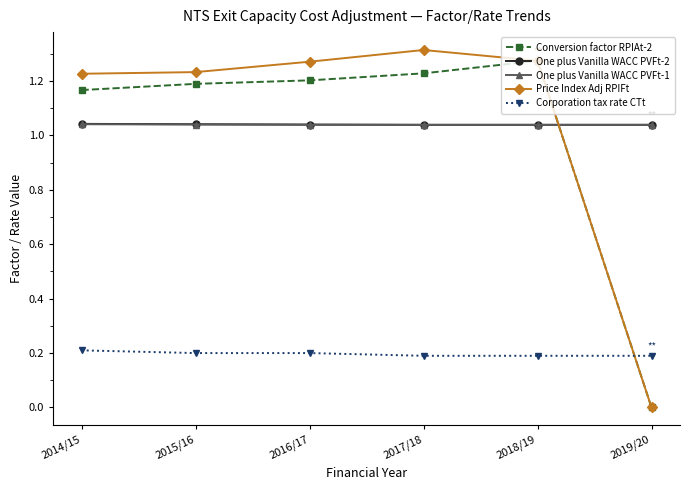

Does the chart have visible grid lines?

No